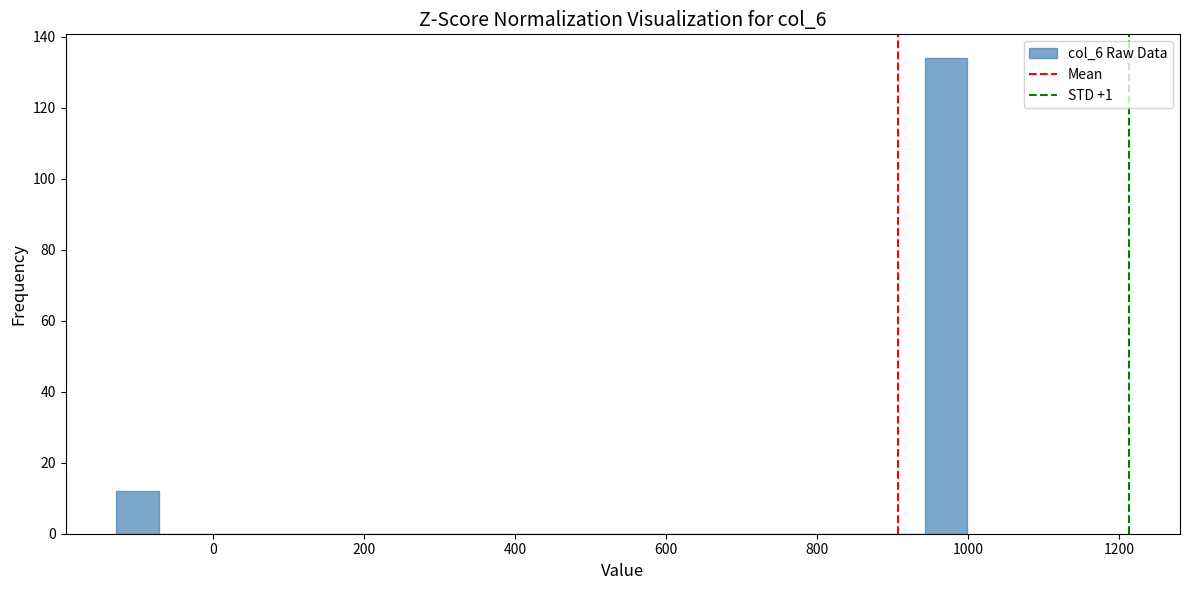

Read against the x-axis, roughly where is the centre of the tallest bar?

980